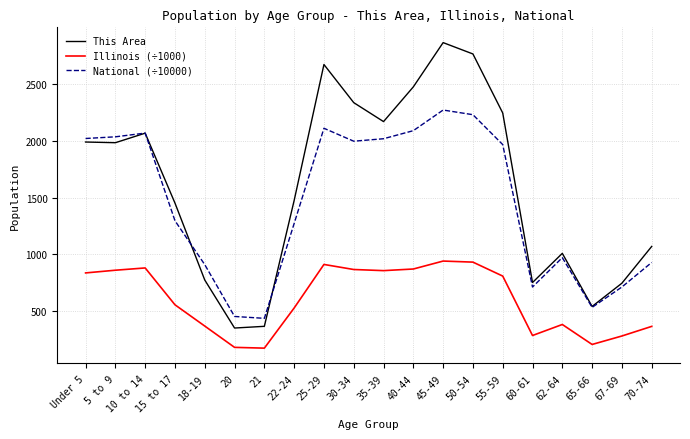

True or false: This Area and Illinois (÷1000) intersect in this chart.

False